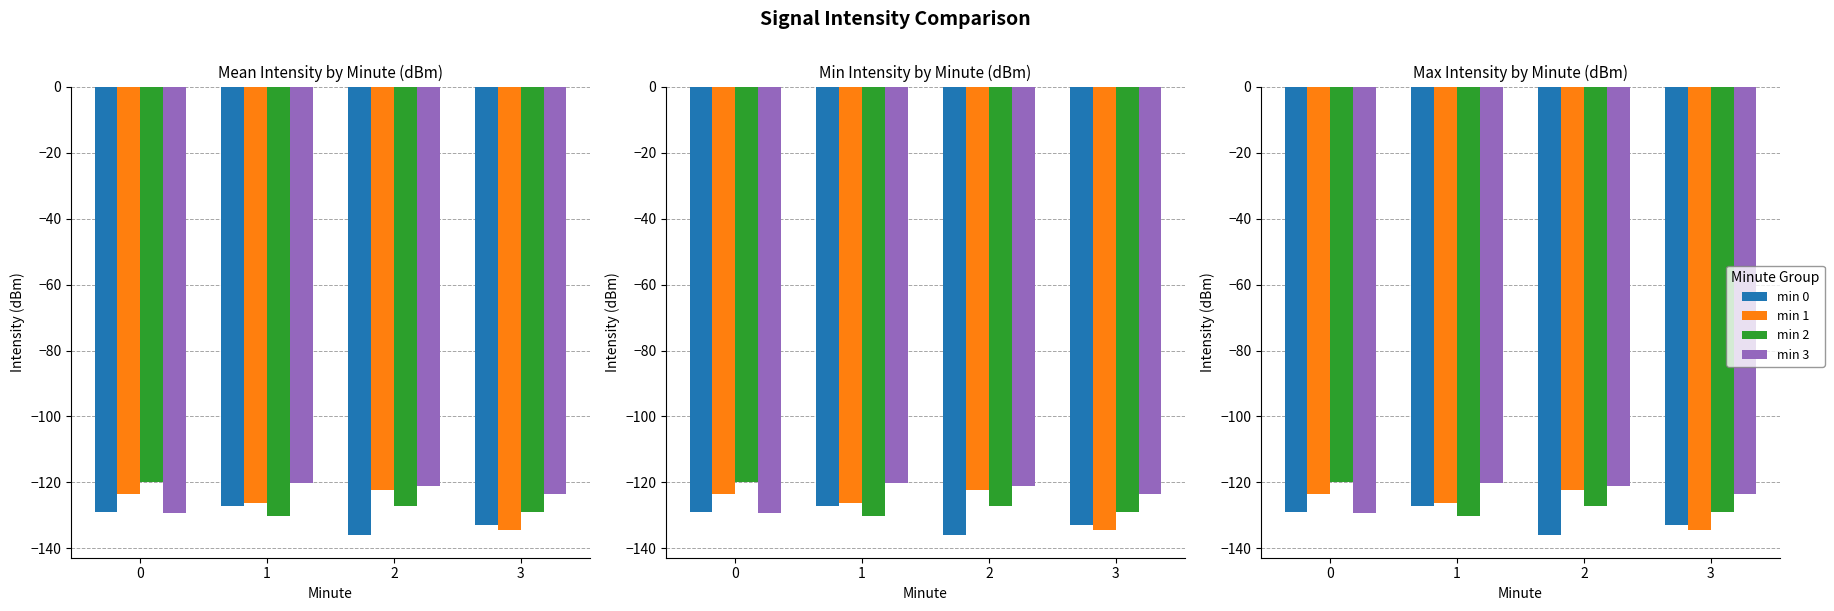

What value does the min 3 series have at 0?

-129.4